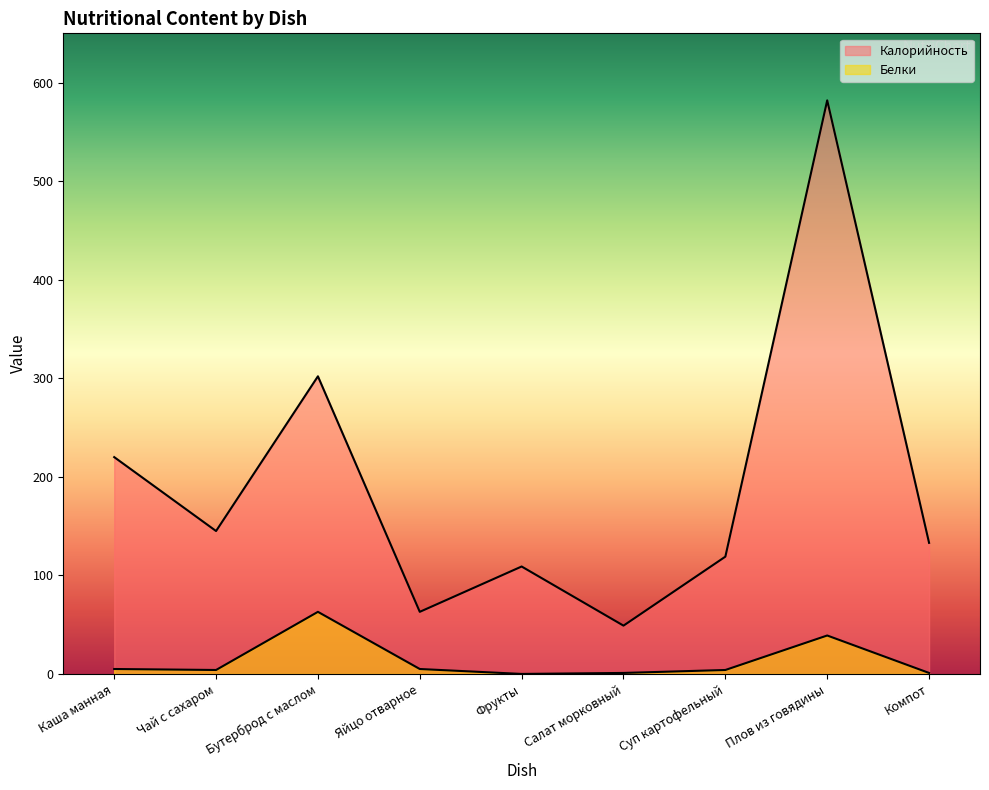

Read the Калорийность value at Каша манная.

220